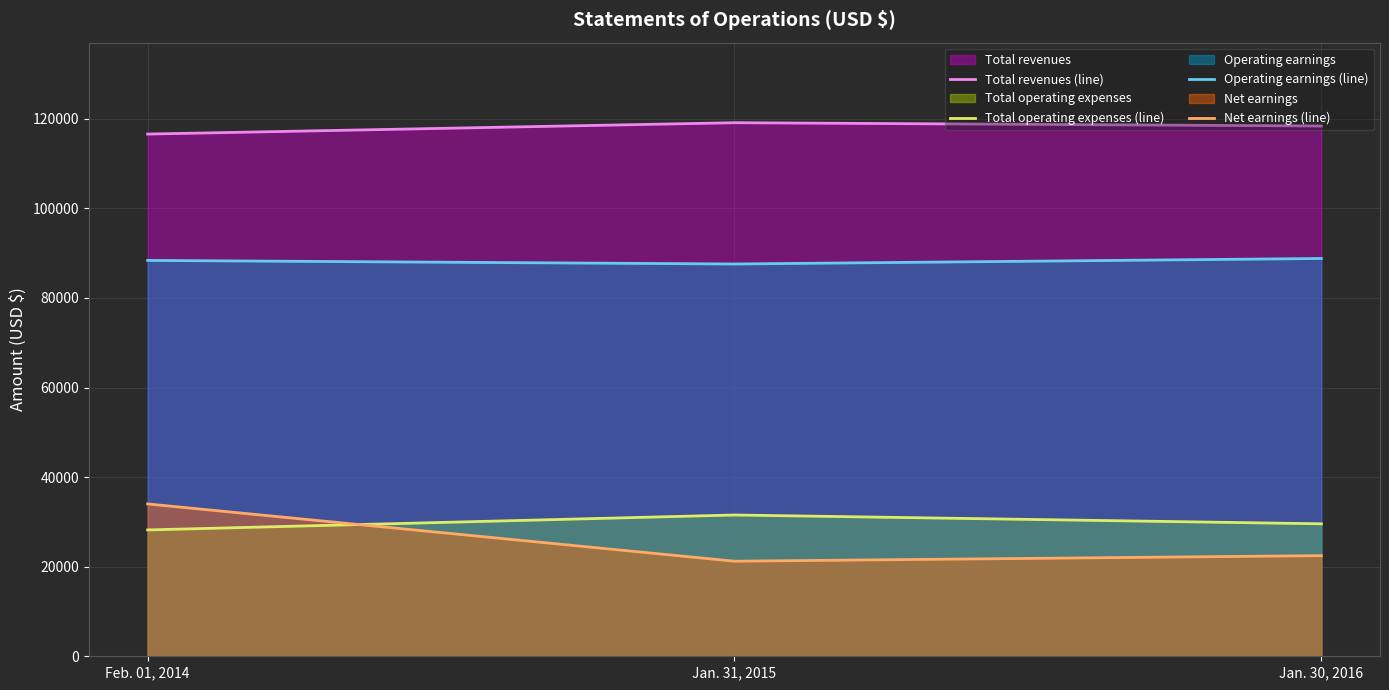

Does the chart display data point markers on the line(s)?

No